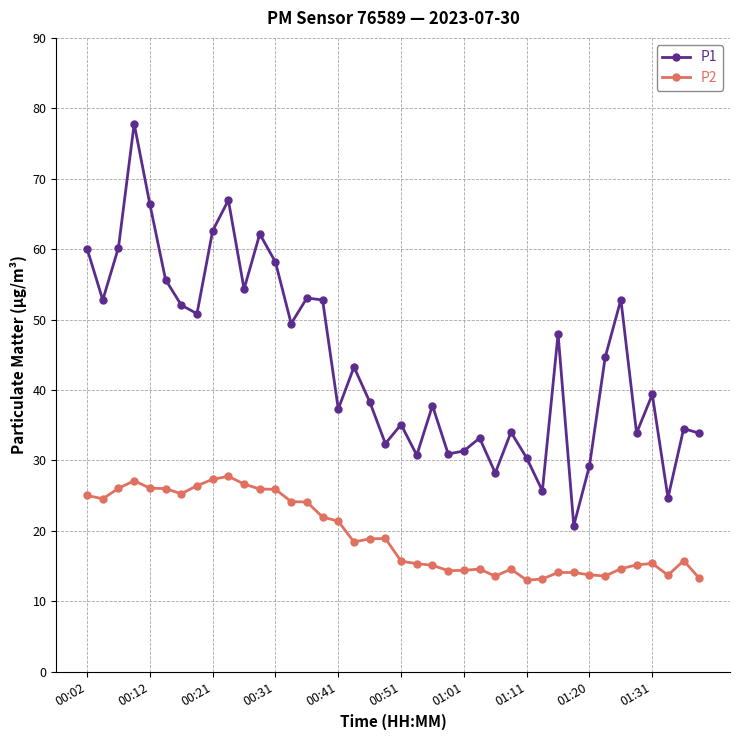

True or false: P1 has more than 1 points higher than both neighbors.

True